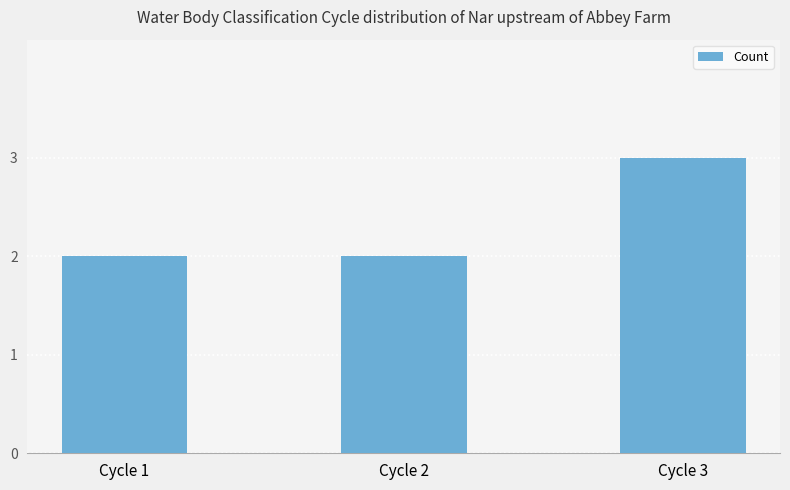

What is the value of the 1st bar from the left?

2